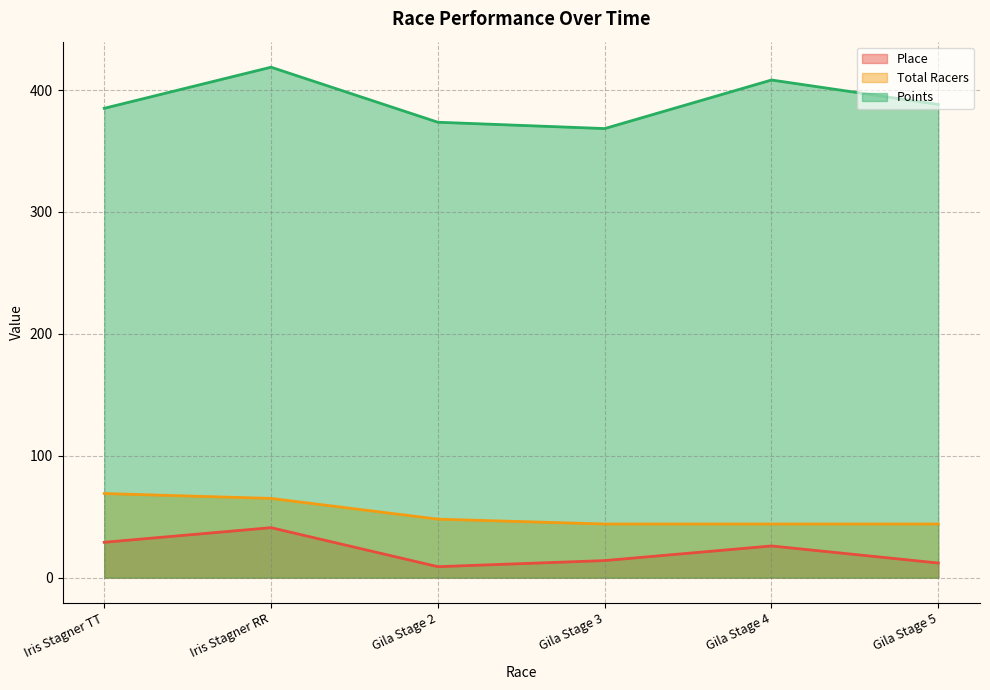

In Place, how many points are lower than both neighbors (excluding endpoints)?

1